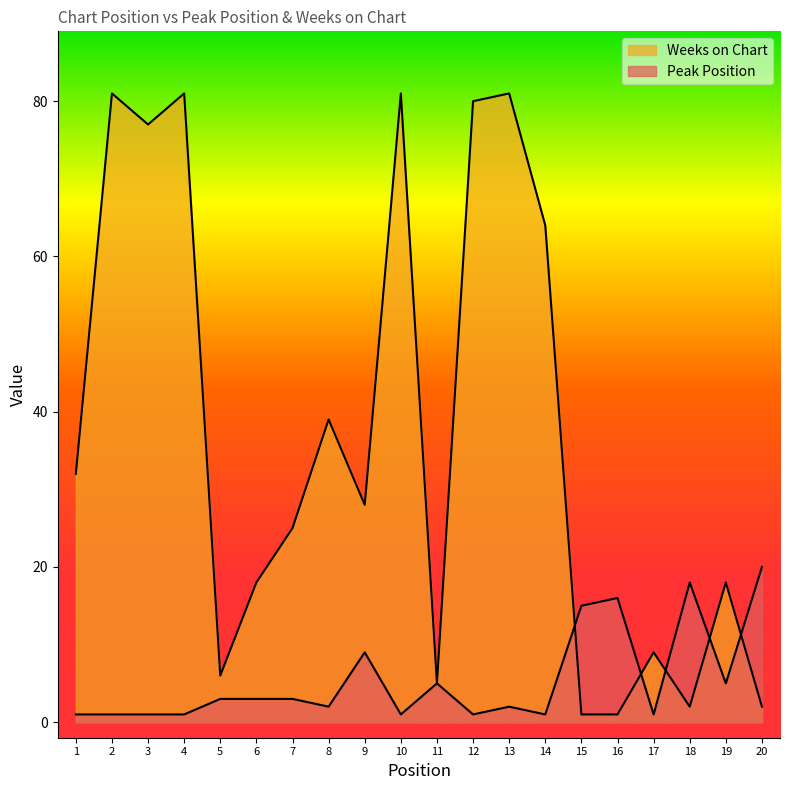

What is the total value across all series at 14?

65